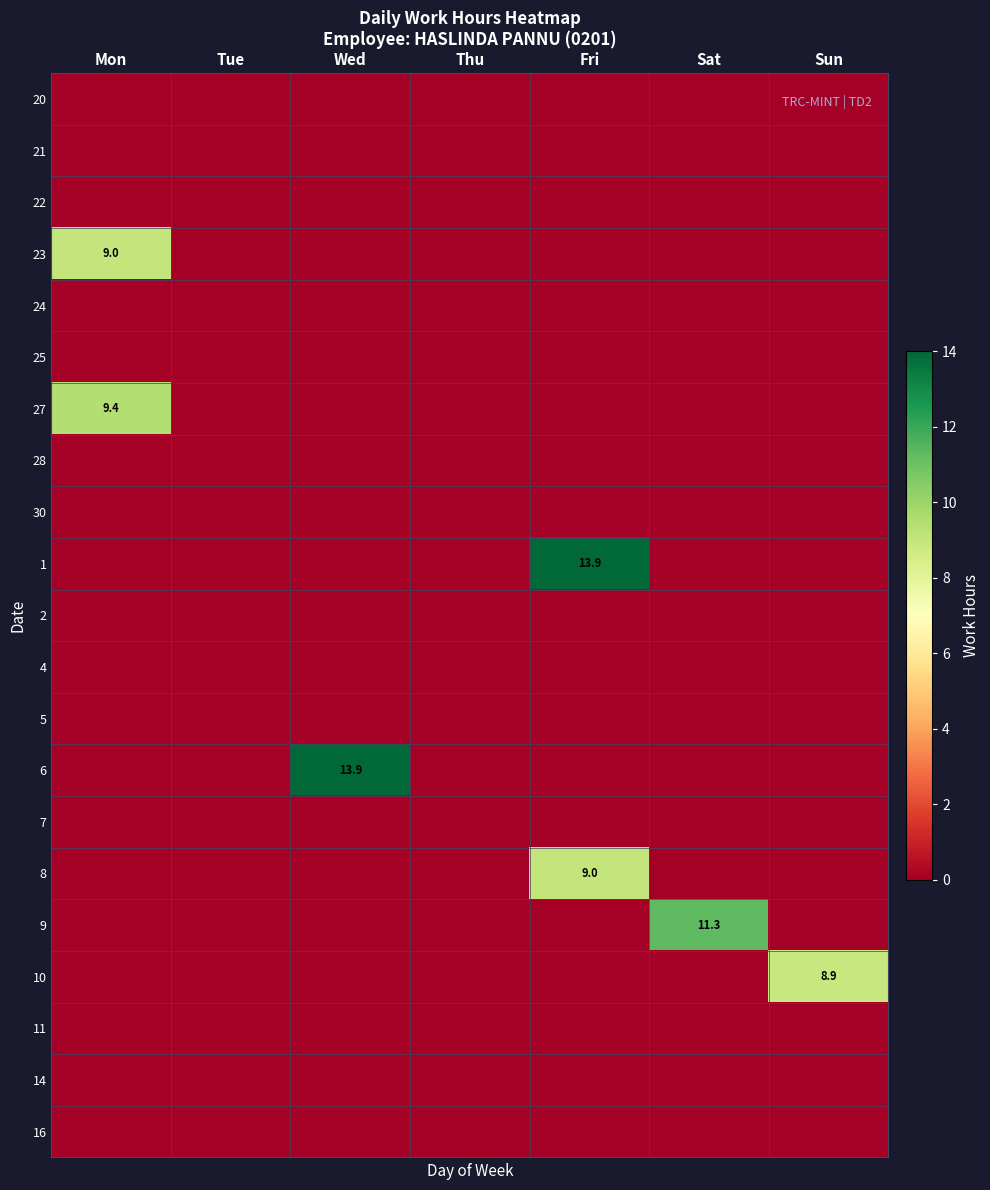

Is it true that 1 equals 7.7 at Fri?

False